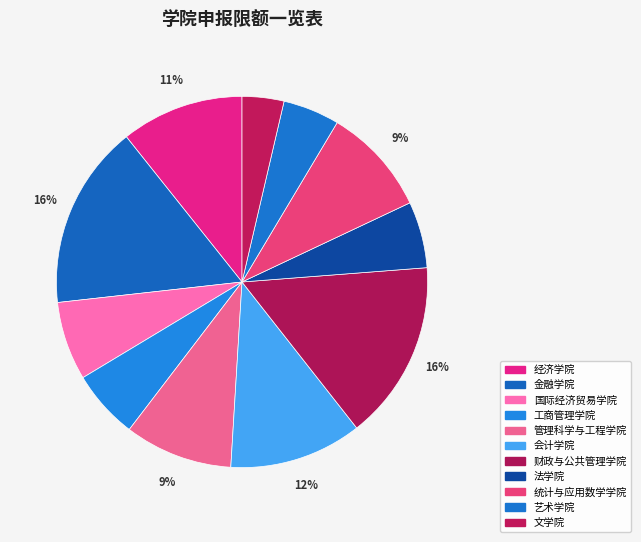

Which category has the smallest portion of the pie?

文学院